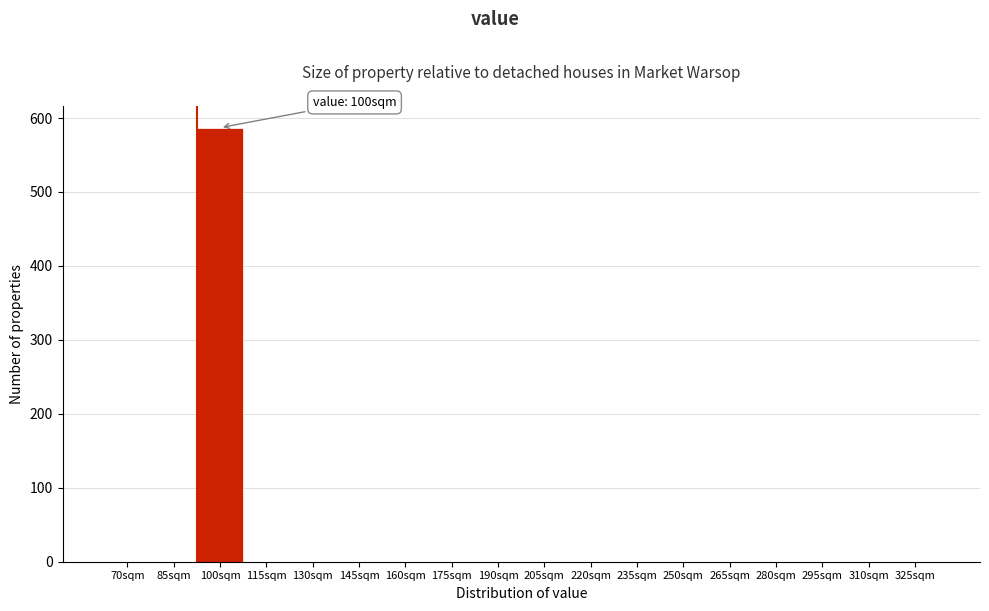

Reading left to right, list all the values displayed in this chart.

70sqm=0	85sqm=0	100sqm=587	115sqm=0	130sqm=0	145sqm=0	160sqm=0	175sqm=0	190sqm=0	205sqm=0	220sqm=0	235sqm=0	250sqm=0	265sqm=0	280sqm=0	295sqm=0	310sqm=0	325sqm=0